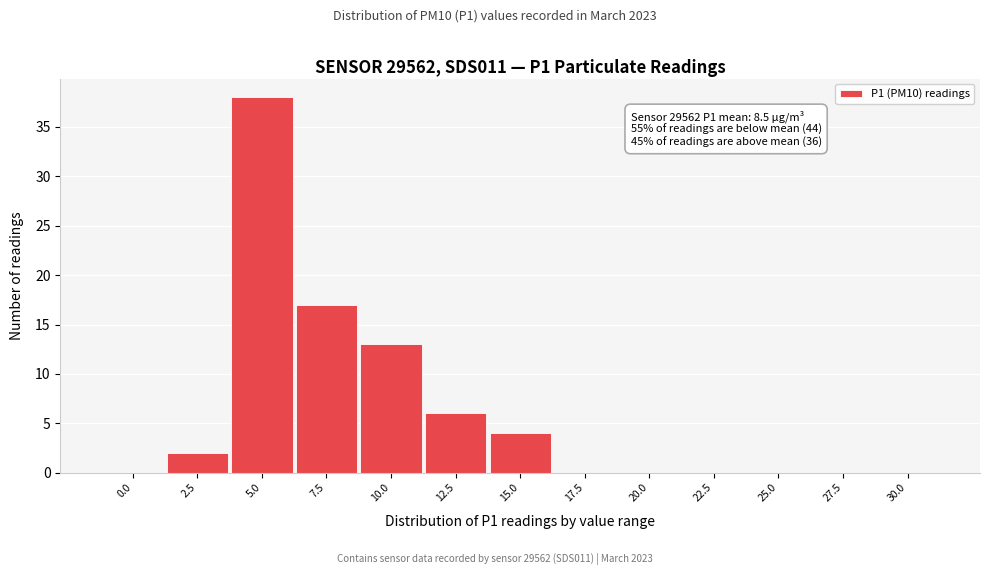

Reading left to right, what are all the values shown in this chart?

0.0=0	2.5=2	5.0=38	7.5=17	10.0=13	12.5=6	15.0=4	17.5=0	20.0=0	22.5=0	25.0=0	27.5=0	30.0=0